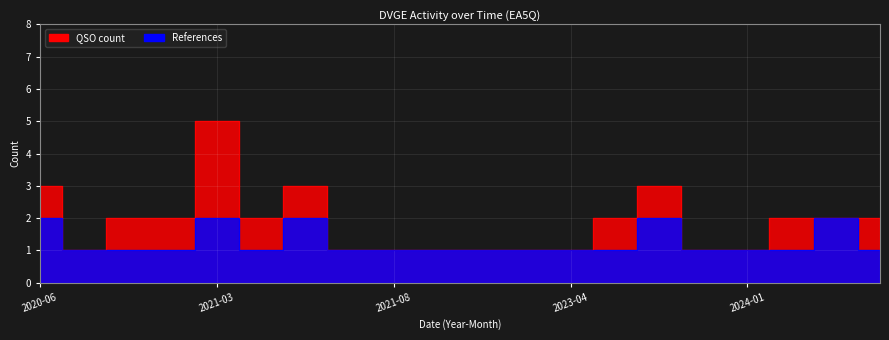

List the series in order of their overall mean, highest first.

QSO count, References